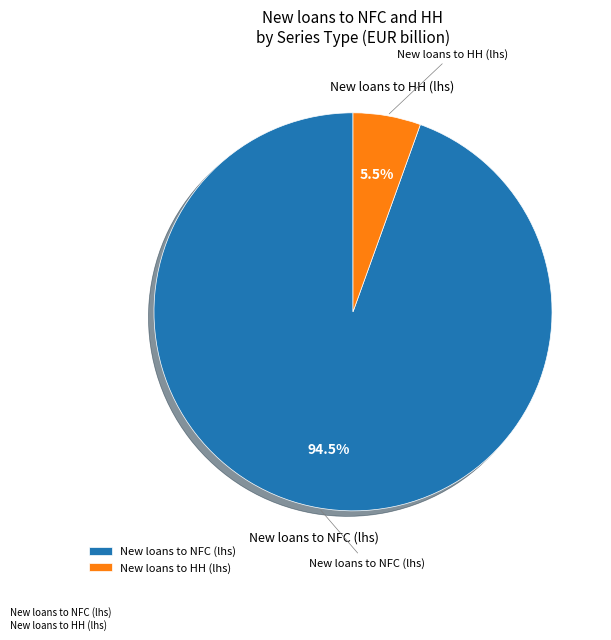

How many segments does this pie chart have?

2